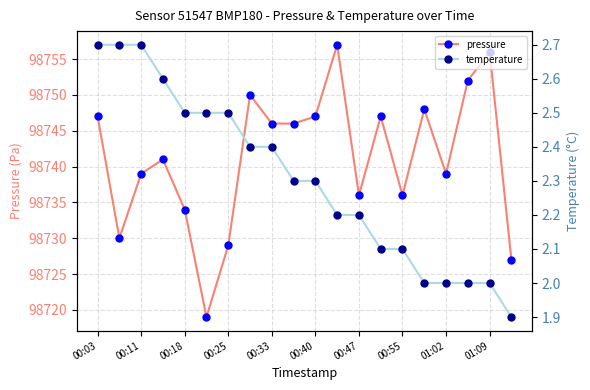

How many categories are shown in the chart?

20